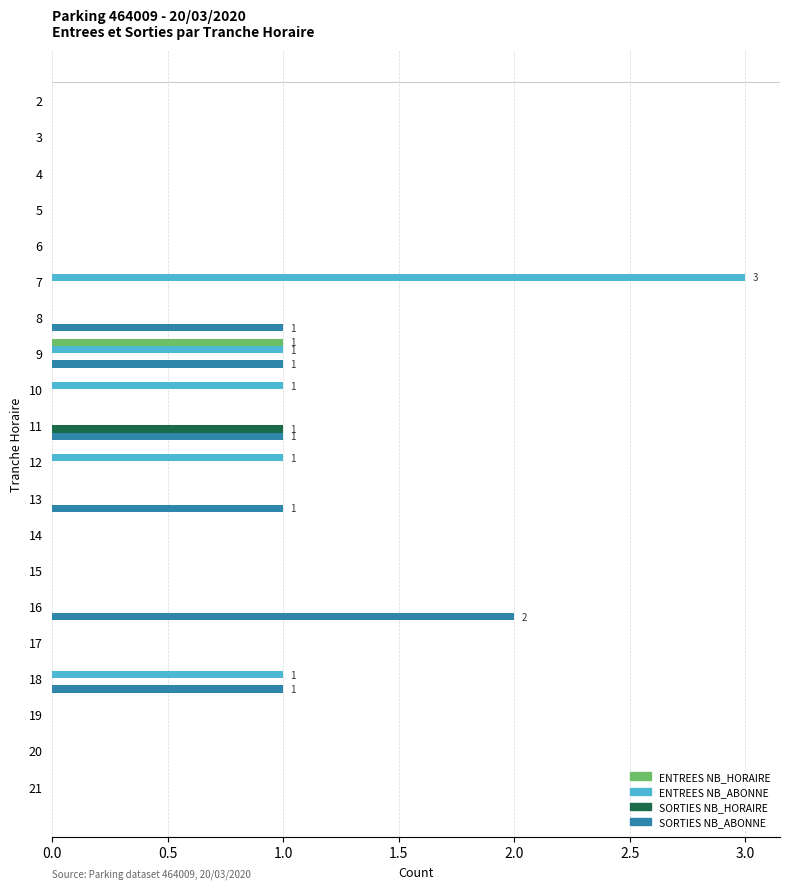

Which series changed the most between 10 and 15?

ENTREES NB_ABONNE